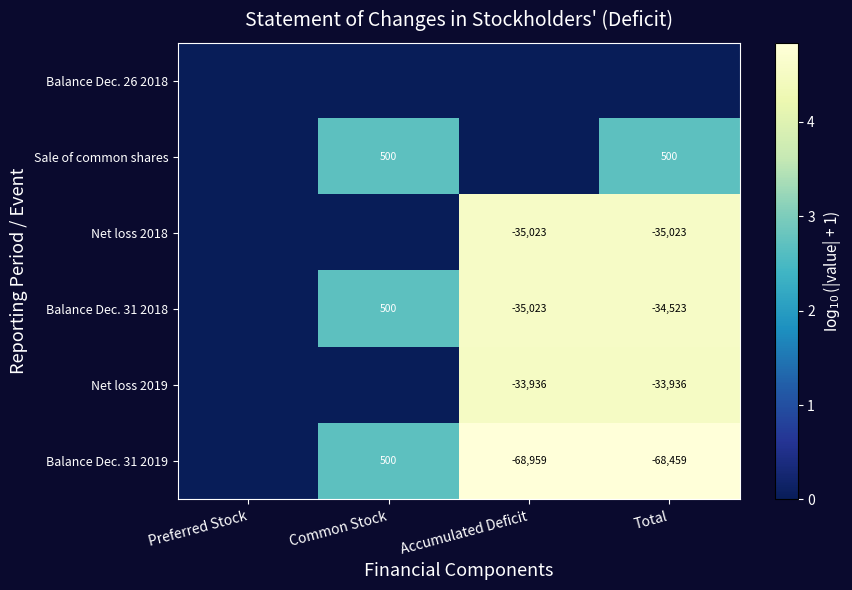

The value of Net loss 2019 at Accumulated Deficit is -33936. True or false?

True